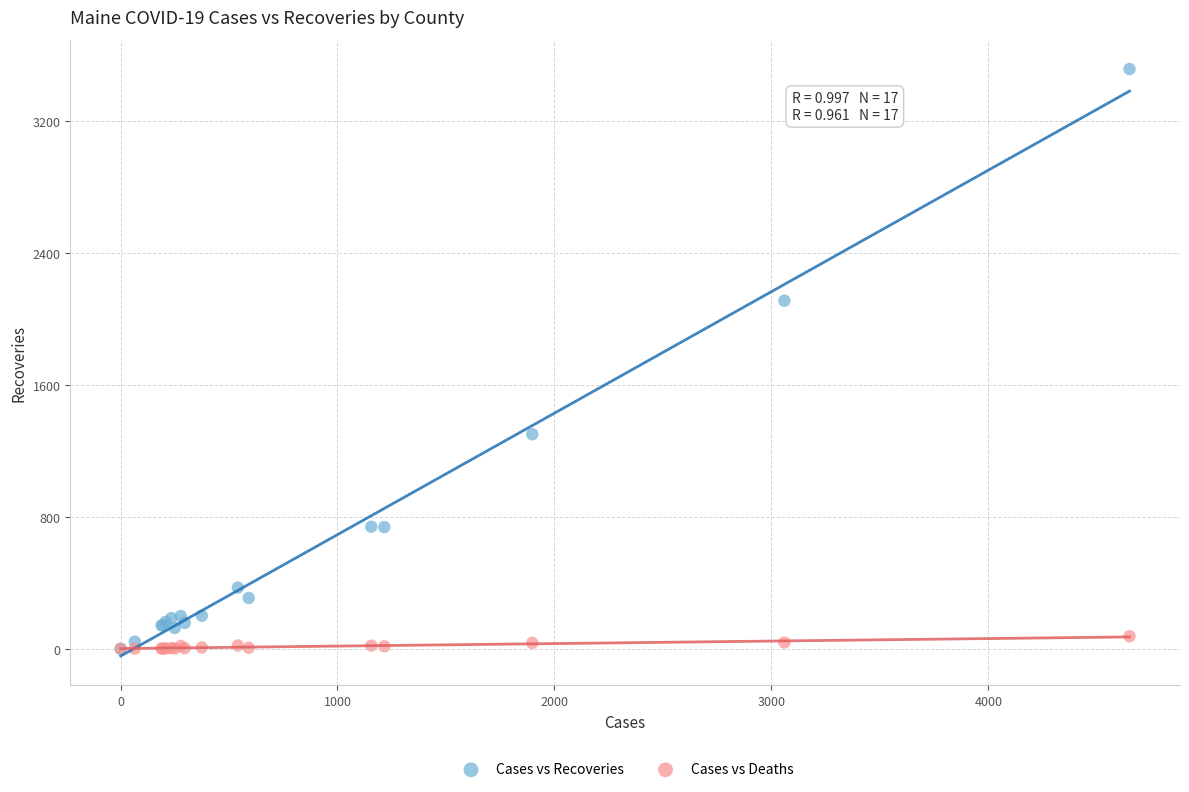

In the Cases vs Recoveries series, what Y value is closest to 1758?

2111